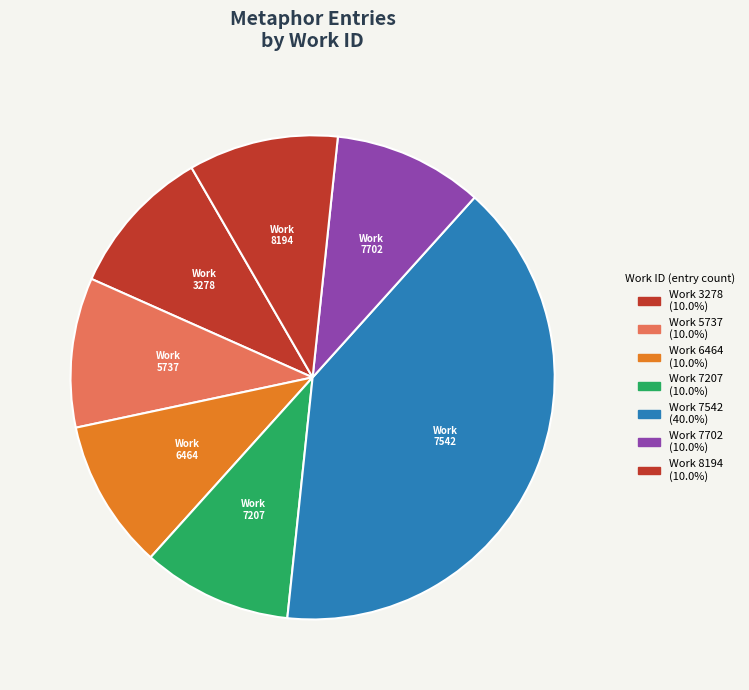

Which category has the biggest portion of the pie?

Work 7542